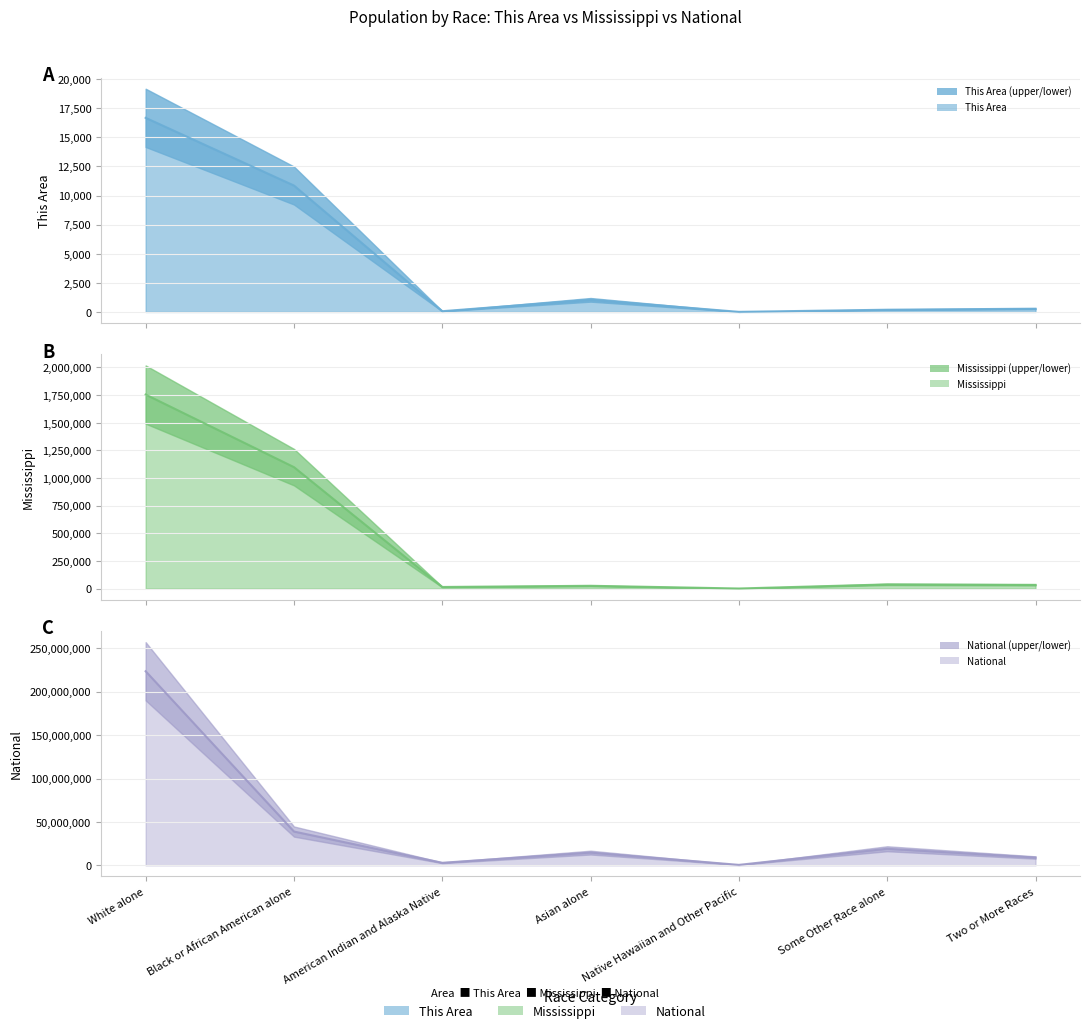

What is the value of the National point at the 5th from the left?

540013